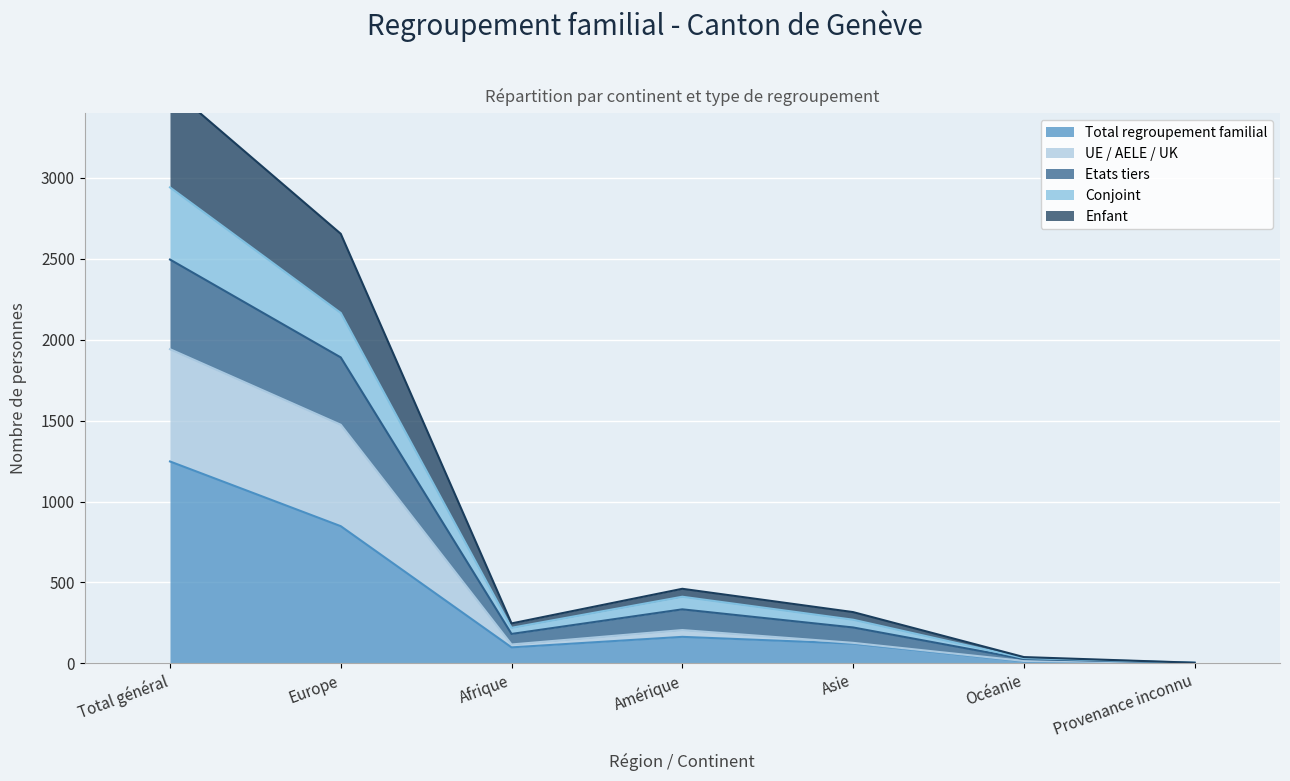

What position from the right is Afrique?

5